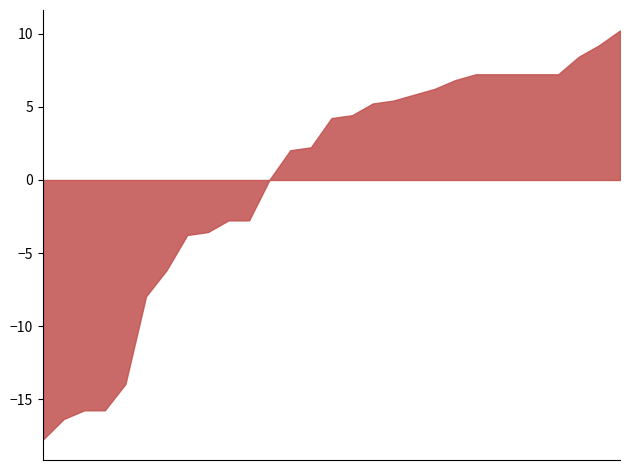

What is the smallest value displayed?

-17.8